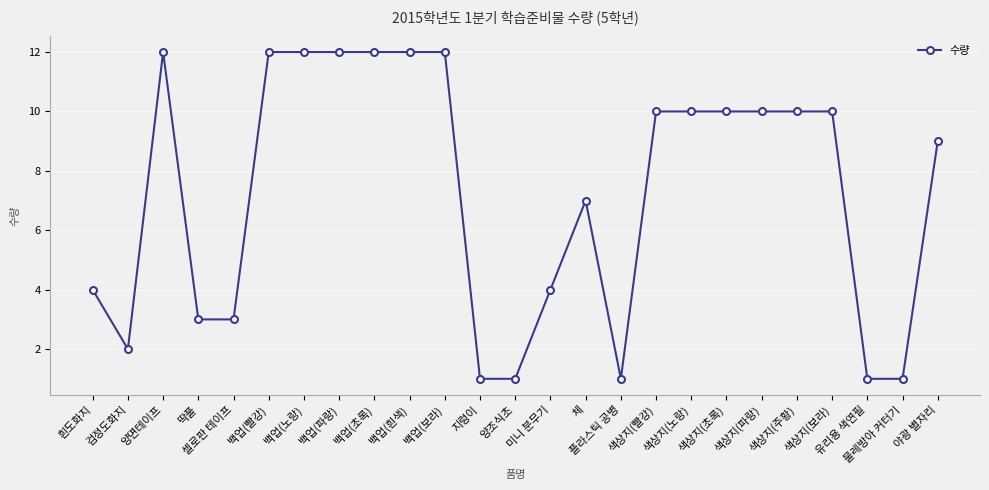

What value does the data have at 백업(빨강)?

12